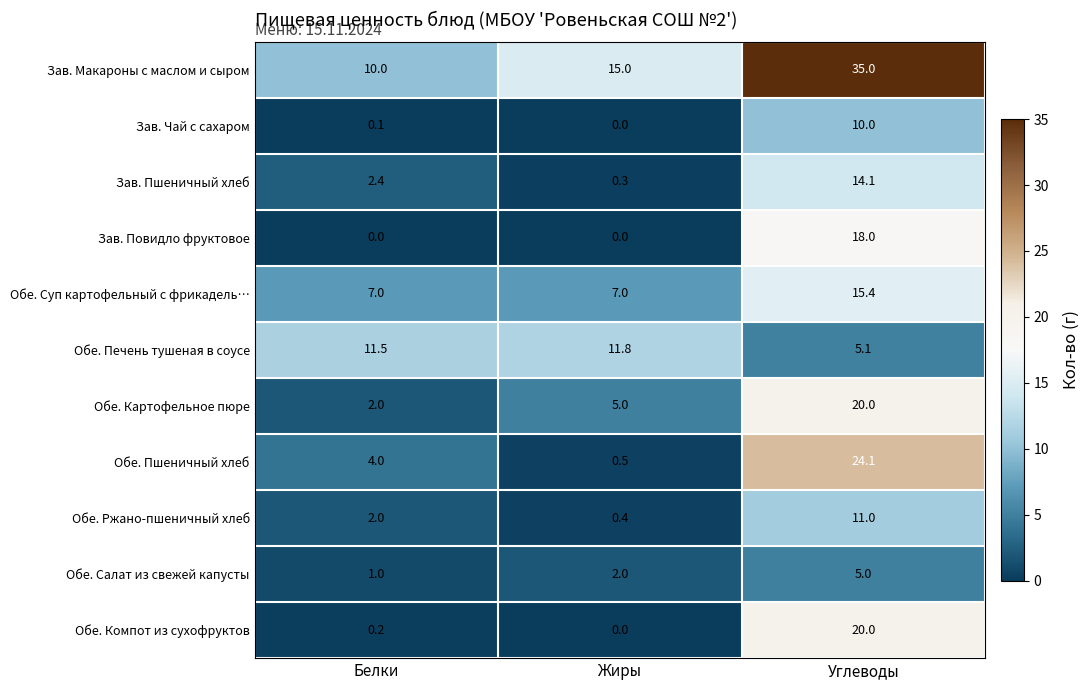

What is the difference between the highest and lowest values at Углеводы?

30.0